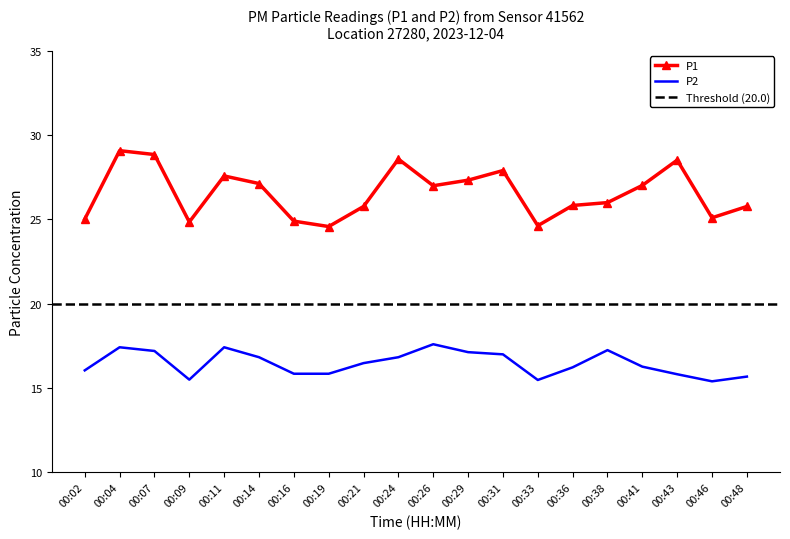

True or false: P1 and P2 cross at least once.

False